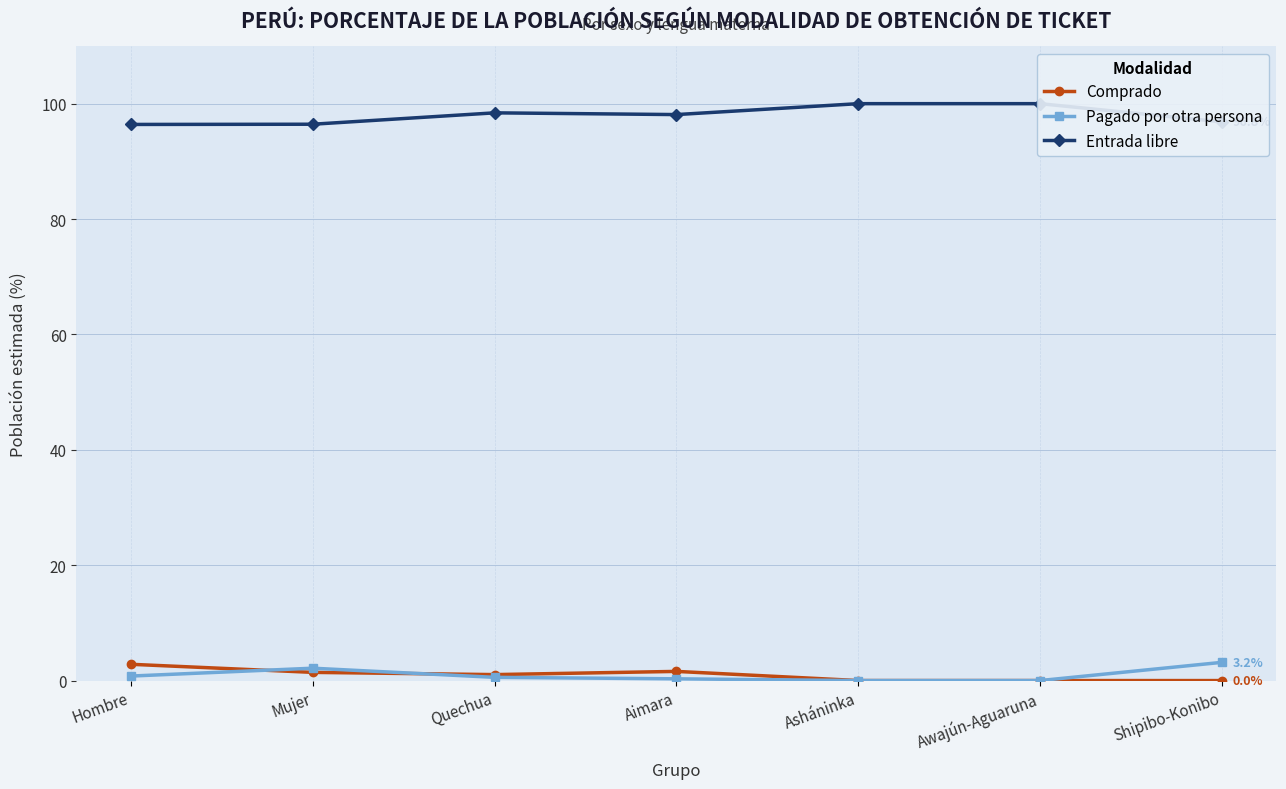

Is this an area chart (filled region under the line)?

No